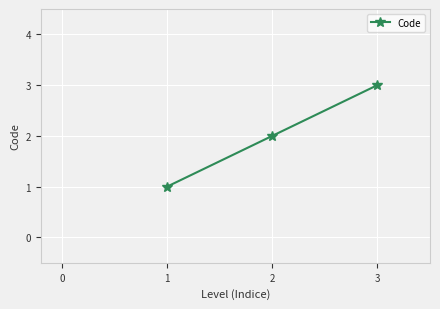

List the labels in order of value, largest first.

3, 2, 1